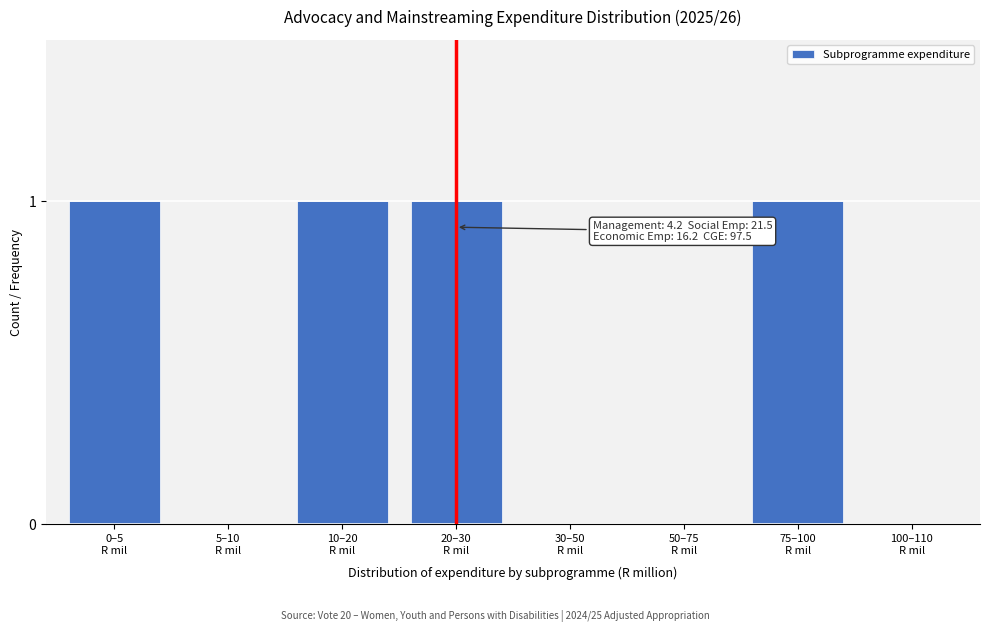

What is the sum of all values?

4